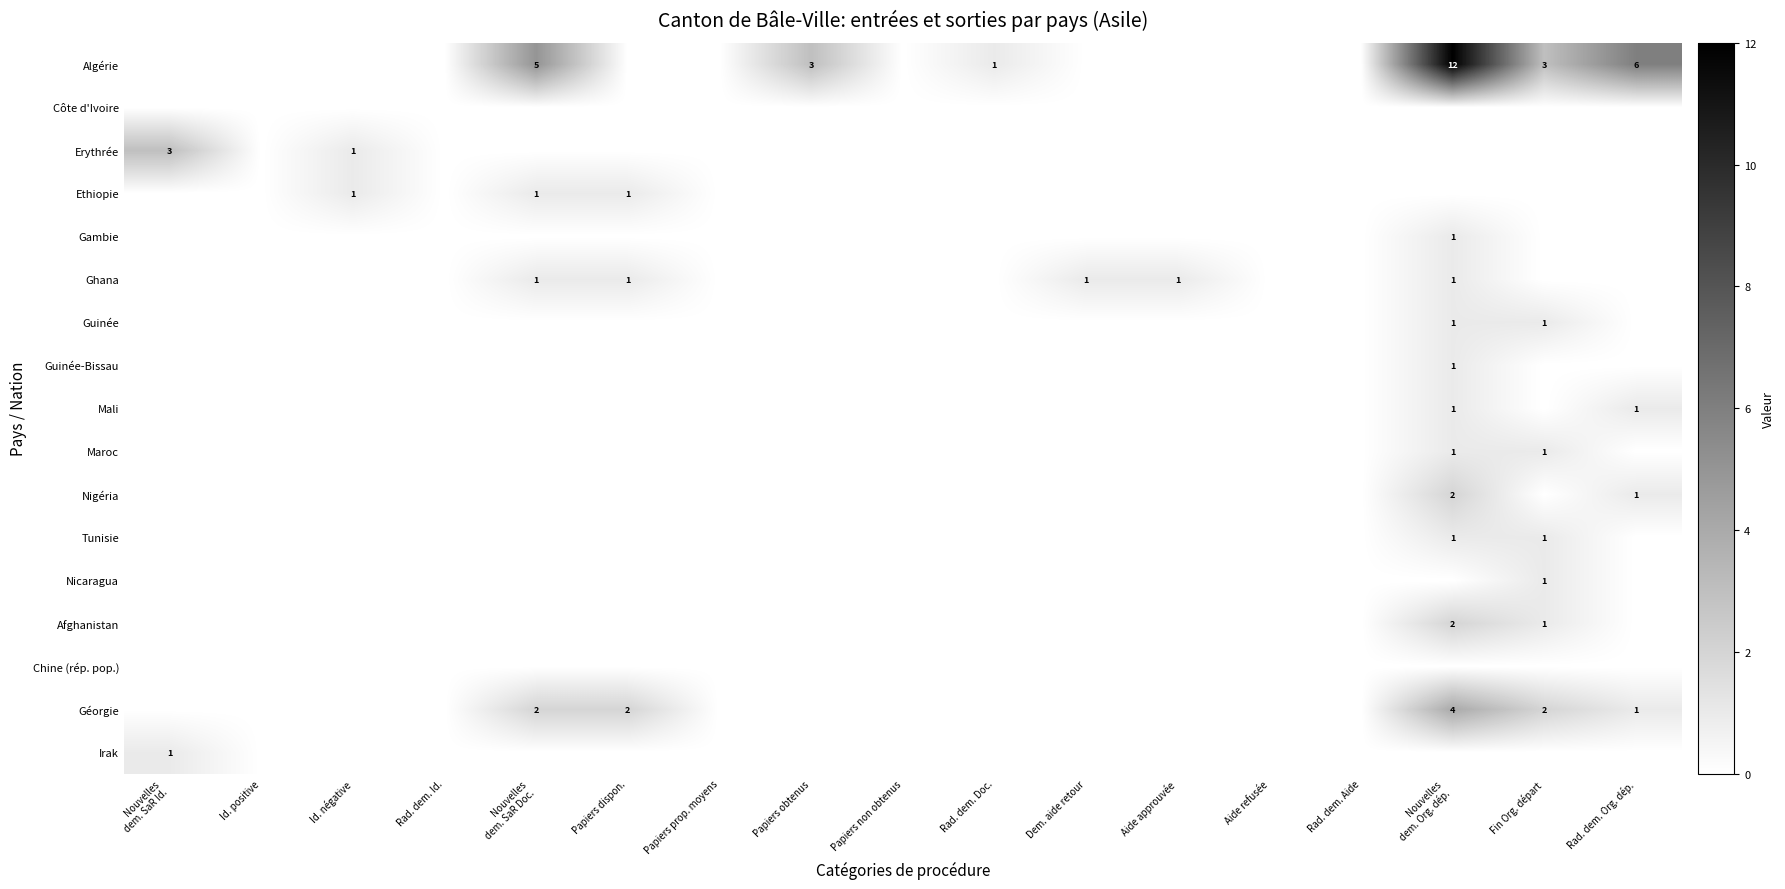

True or false: Géorgie has a value of 2 at Papiers dispon..

True